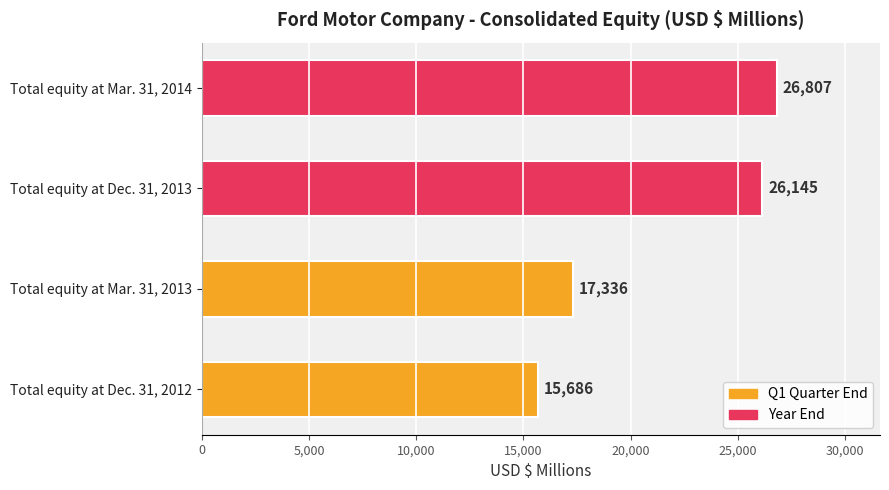

How many data points are less than 26145?

2